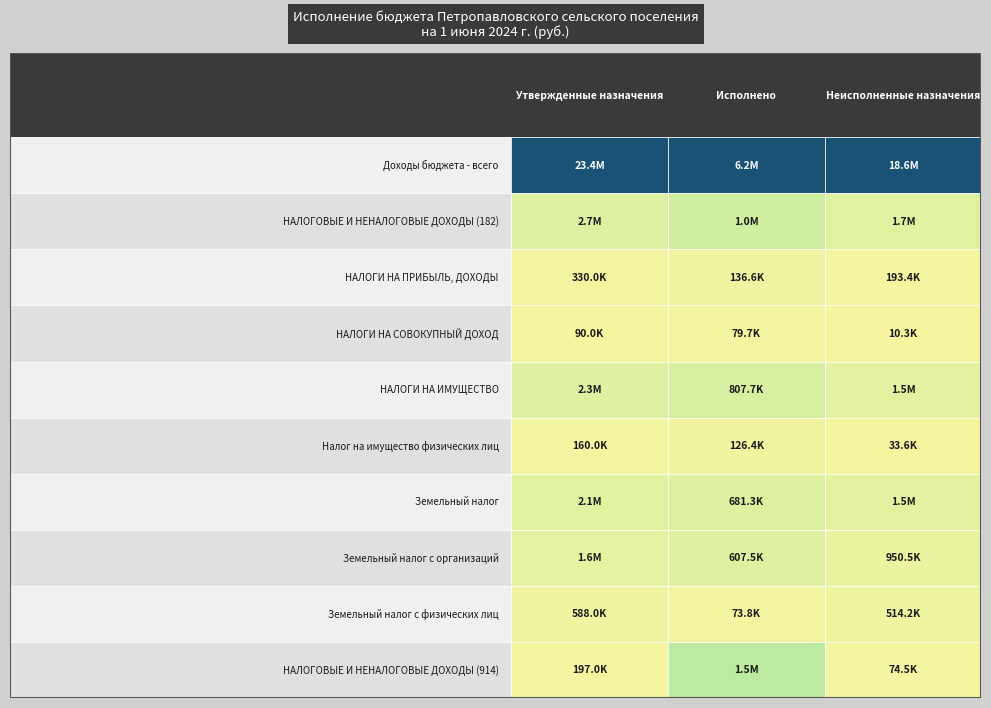

Between НАЛОГИ НА ПРИБЫЛЬ, ДОХОДЫ and Земельный налог с физических лиц, which is larger?

Земельный налог с физических лиц